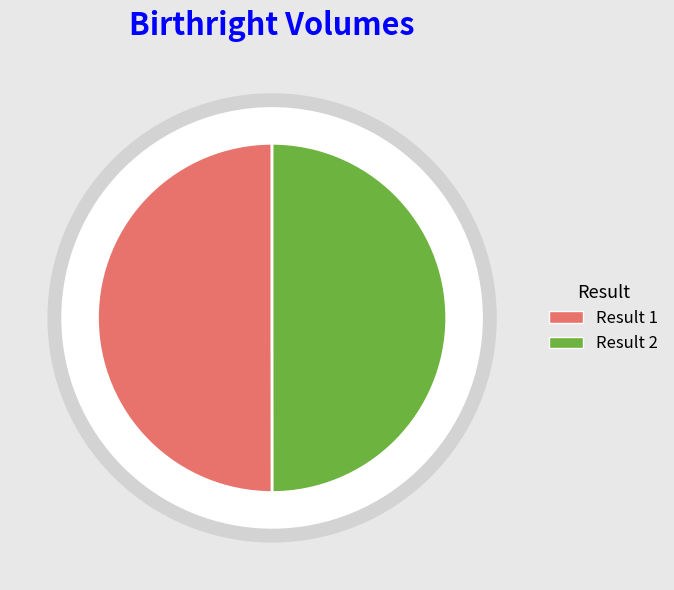

What percentage is the 1 slice, to the nearest percent?

50%